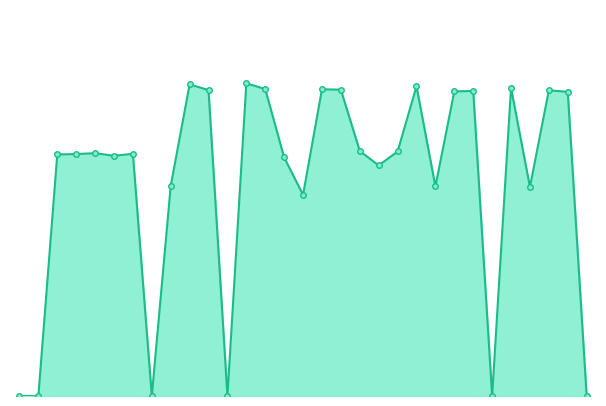

Does the chart have visible grid lines?

No